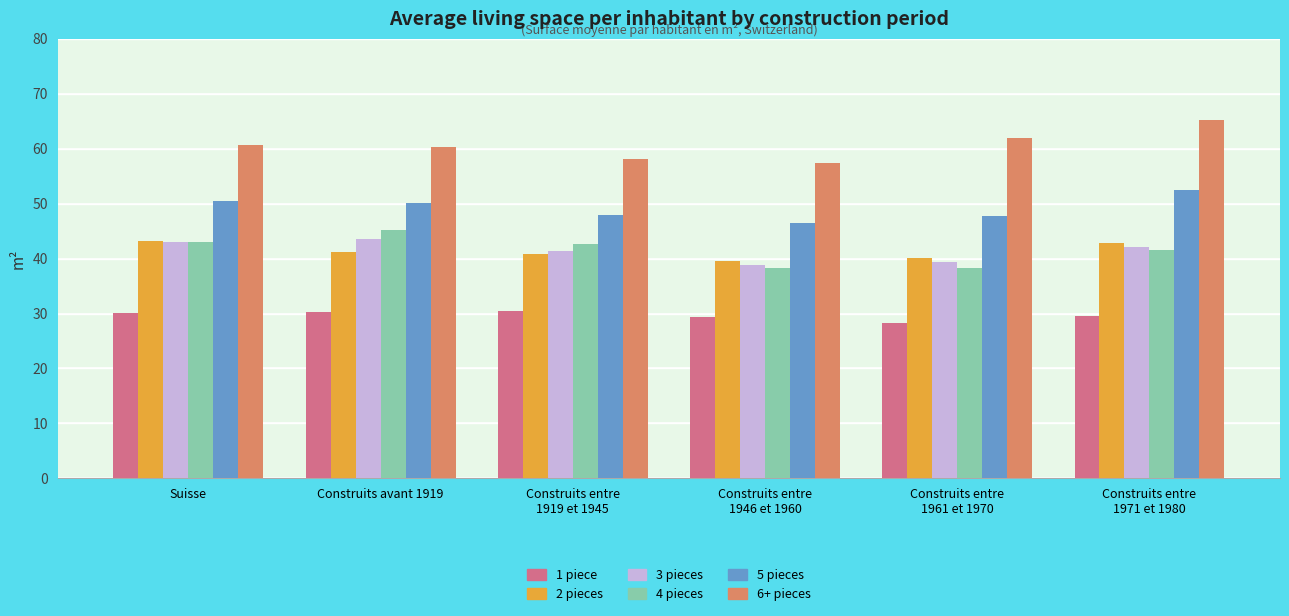

What value does the 6+ pieces series have at Construits avant 1919?

60.3